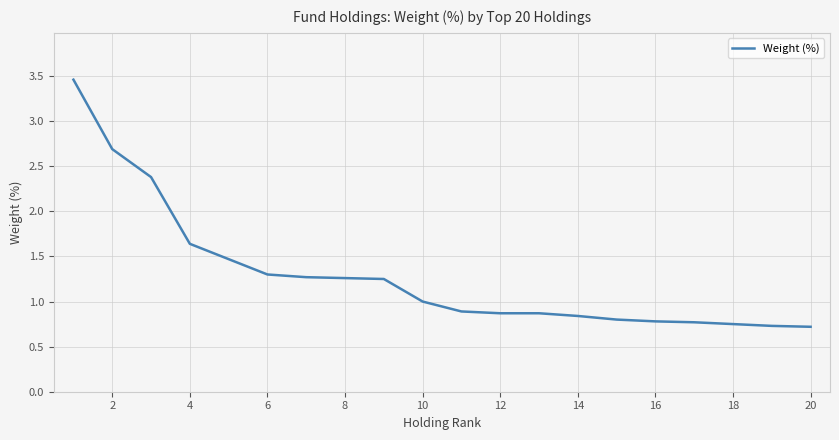

What is the minimum value shown in the chart?

0.7